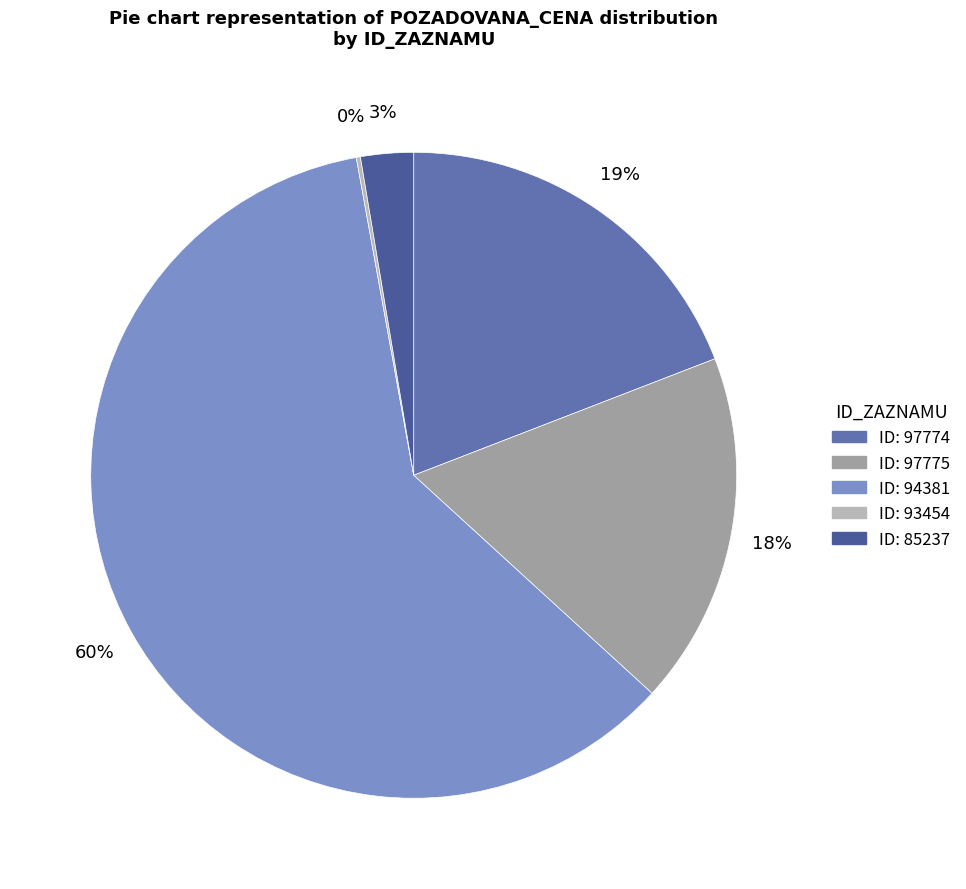

To the nearest percent, what is the difference between the largest and smallest slice percentages?

60%